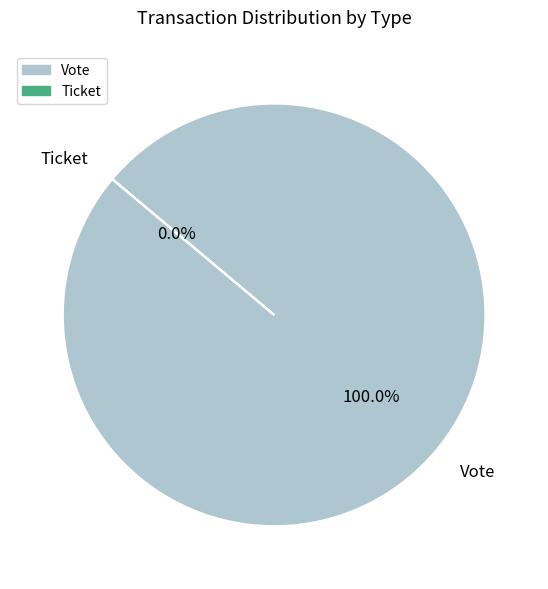

True or false: Ticket accounts for 1% of the total.

False